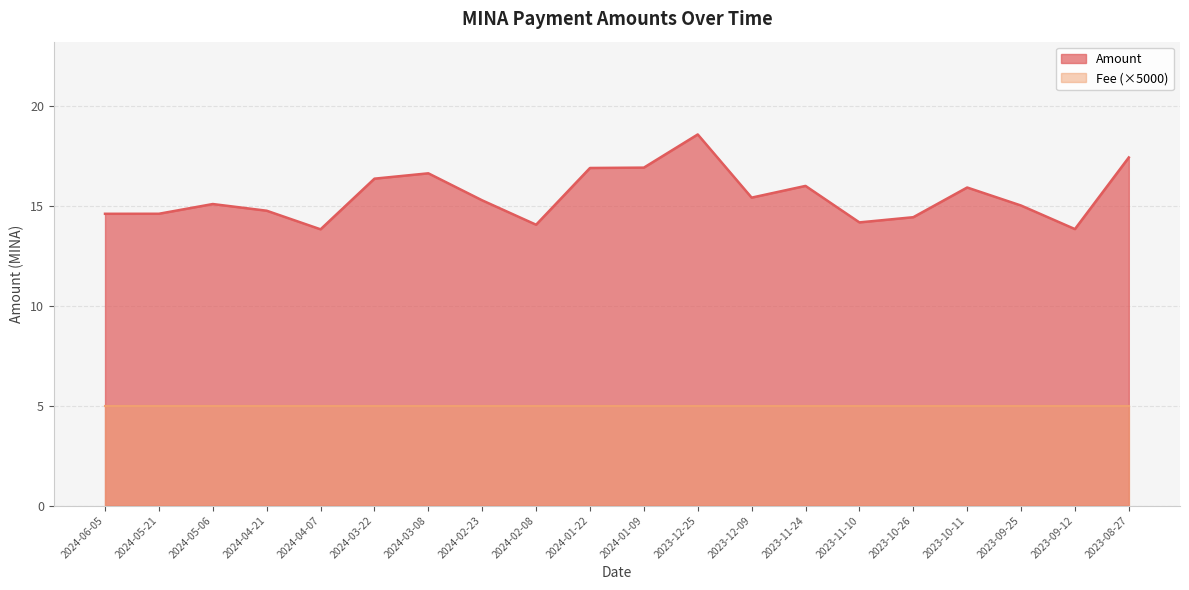

Reading left to right, transcribe all the data shown in this chart.

2024-06-05=14.6	2024-05-21=14.6	2024-05-06=15.1	2024-04-21=14.8	2024-04-07=13.8	2024-03-22=16.4	2024-03-08=16.6	2024-02-23=15.3	2024-02-08=14.1	2024-01-22=16.9	2024-01-09=16.9	2023-12-25=18.6	2023-12-09=15.4	2023-11-24=16.0	2023-11-10=14.2	2023-10-26=14.4	2023-10-11=15.9	2023-09-25=15.0	2023-09-12=13.8	2023-08-27=17.4